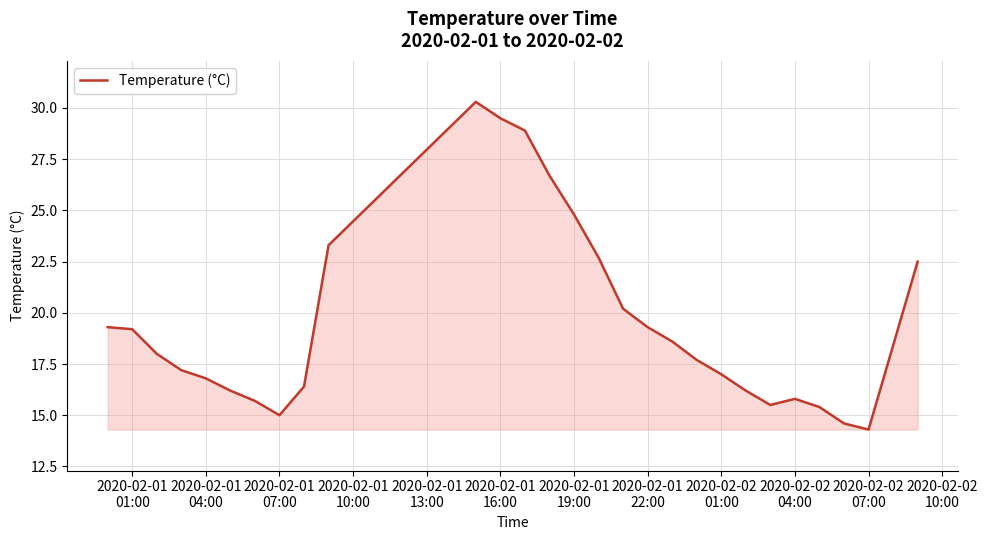

What is the maximum value shown in the chart?

30.3